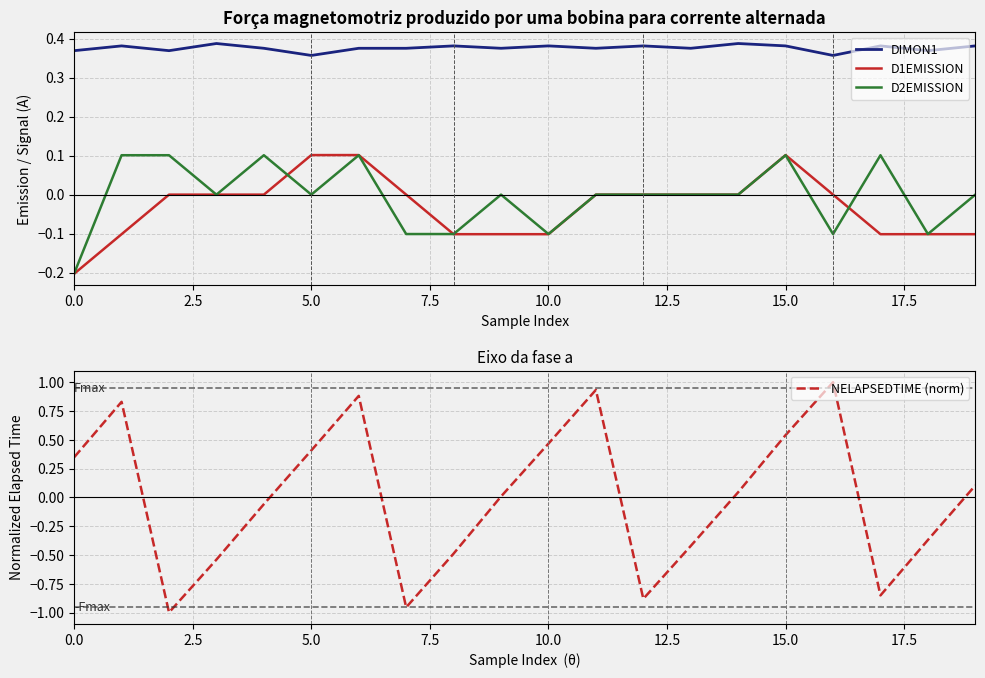

Reading left to right, list all the values displayed in this chart.

DIMON1: 0.4	0.4	0.4	0.4	0.4	0.4	0.4	0.4	0.4	0.4	0.4	0.4	0.4	0.4	0.4	0.4	0.4	0.4	0.4	0.4
D1EMISSION: -0.2	-0.1	0.0	0.0	0.0	0.1	0.1	0.0	-0.1	-0.1	-0.1	0.0	0.0	0.0	0.0	0.1	0.0	-0.1	-0.1	-0.1
D2EMISSION: -0.2	0.1	0.1	0.0	0.1	0.0	0.1	-0.1	-0.1	0.0	-0.1	0.0	0.0	0.0	0.0	0.1	-0.1	0.1	-0.1	0.0
NELAPSEDTIME (norm): 0.3	0.8	-1.0	-0.5	-0.1	0.4	0.9	-1.0	-0.5	0.0	0.5	0.9	-0.9	-0.4	0.0	0.5	1.0	-0.9	-0.4	0.1